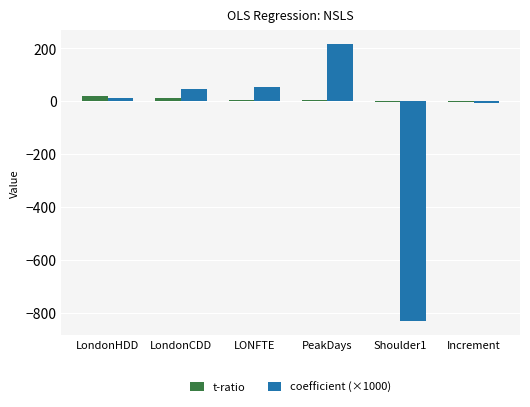

Which series changed the most between LONFTE and PeakDays?

coefficient (×1000)